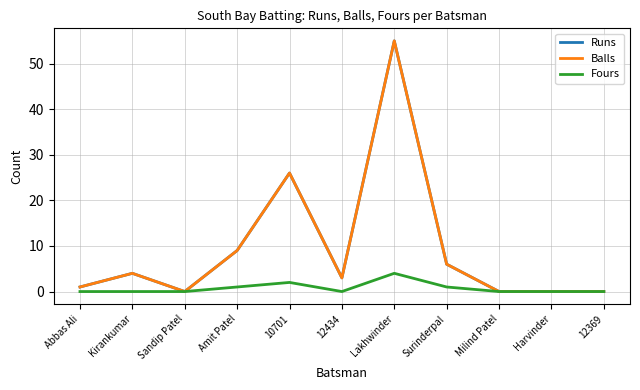

Which series changed the most between Milind Patel and 12369?

Runs